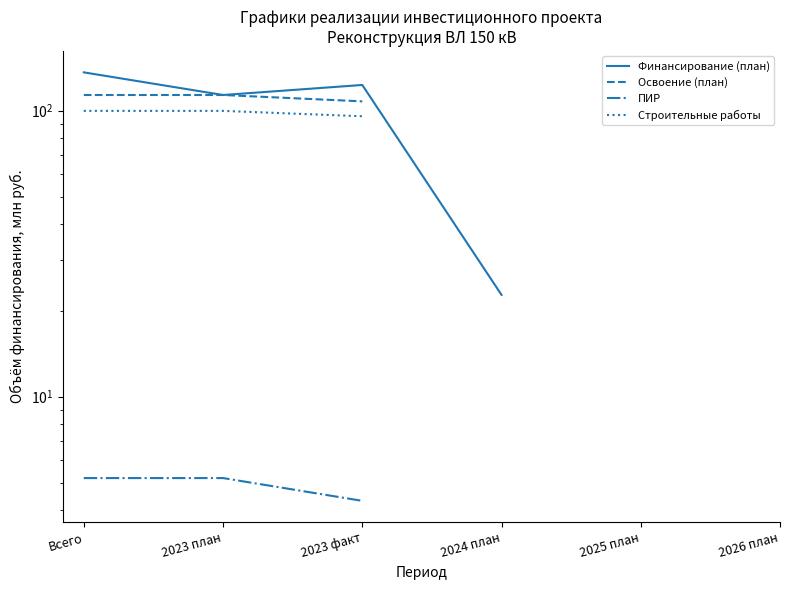

True or false: Освоение (план) and Финансирование (план) intersect in this chart.

False